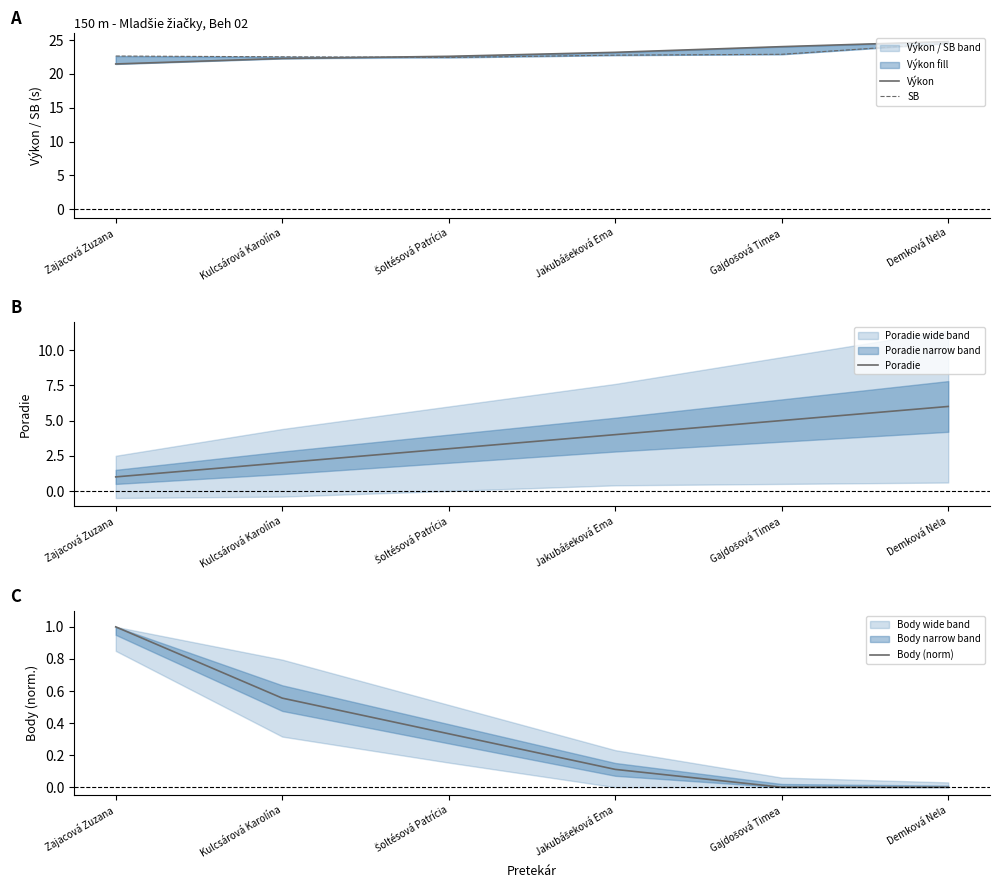

Rank the categories by Body (norm) value from lowest to highest.

Gajdošová Timea, Demková Nela, Jakubášeková Ema, Šoltésová Patrícia, Kulcsárová Karolína, Zajacová Zuzana